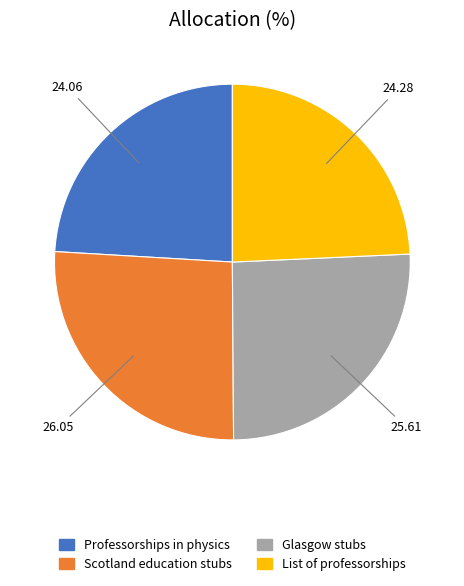

Combined, do List of professorships and Professorships in physics account for over 50%?

No